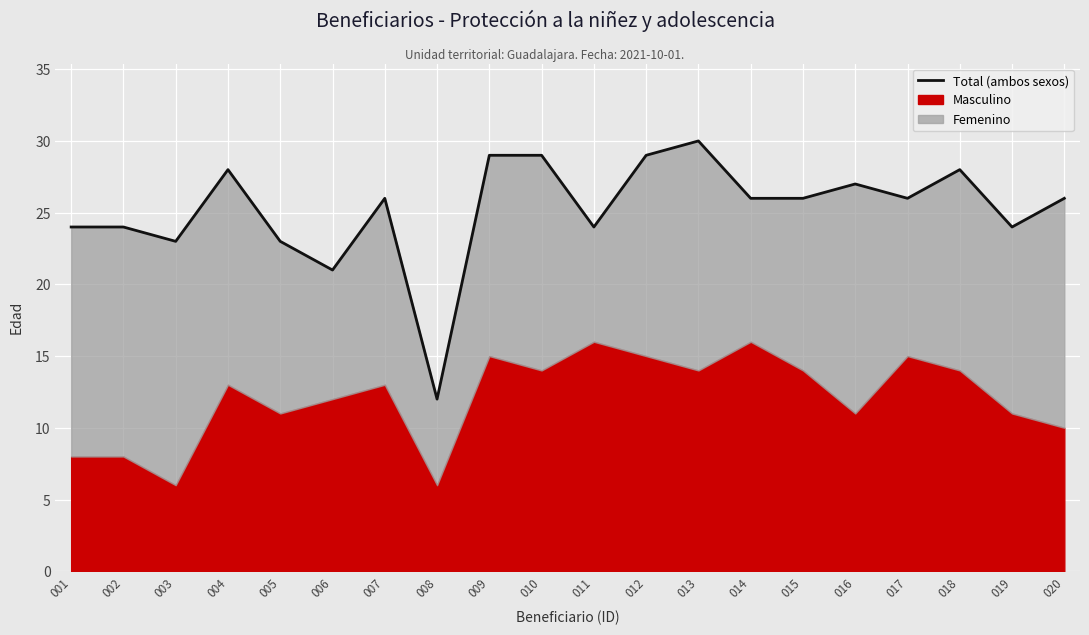

List the labels in order of value, largest first.

013, 009, 010, 012, 004, 018, 016, 007, 014, 015, 017, 020, 001, 002, 011, 019, 003, 005, 006, 008